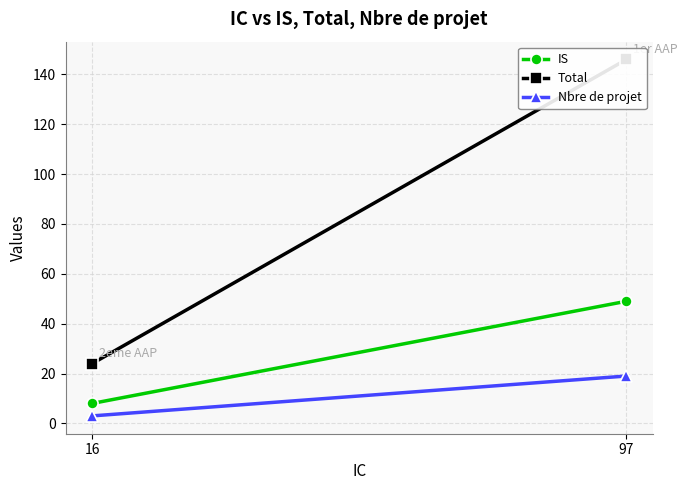

True or false: Nbre de projet has a value of 33 at 97.

False